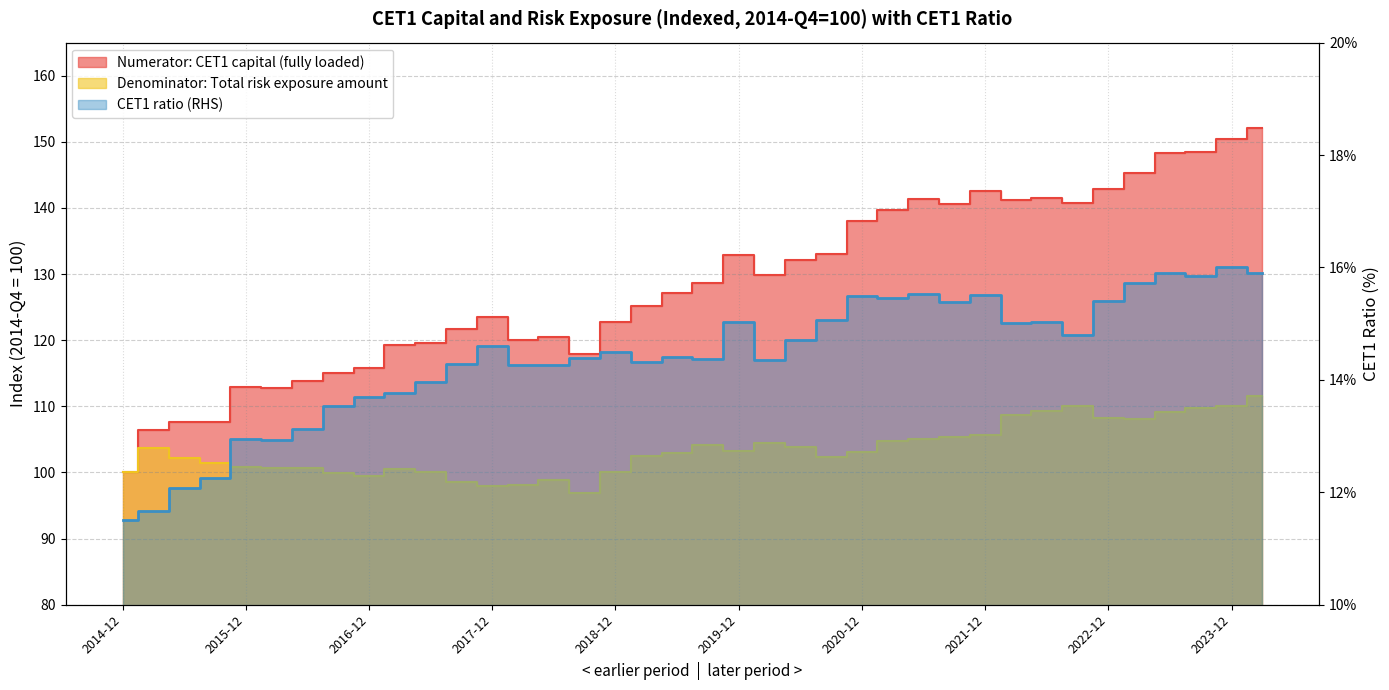

Where is CET1 ratio (RHS) nearest to the value 13?

2015-12